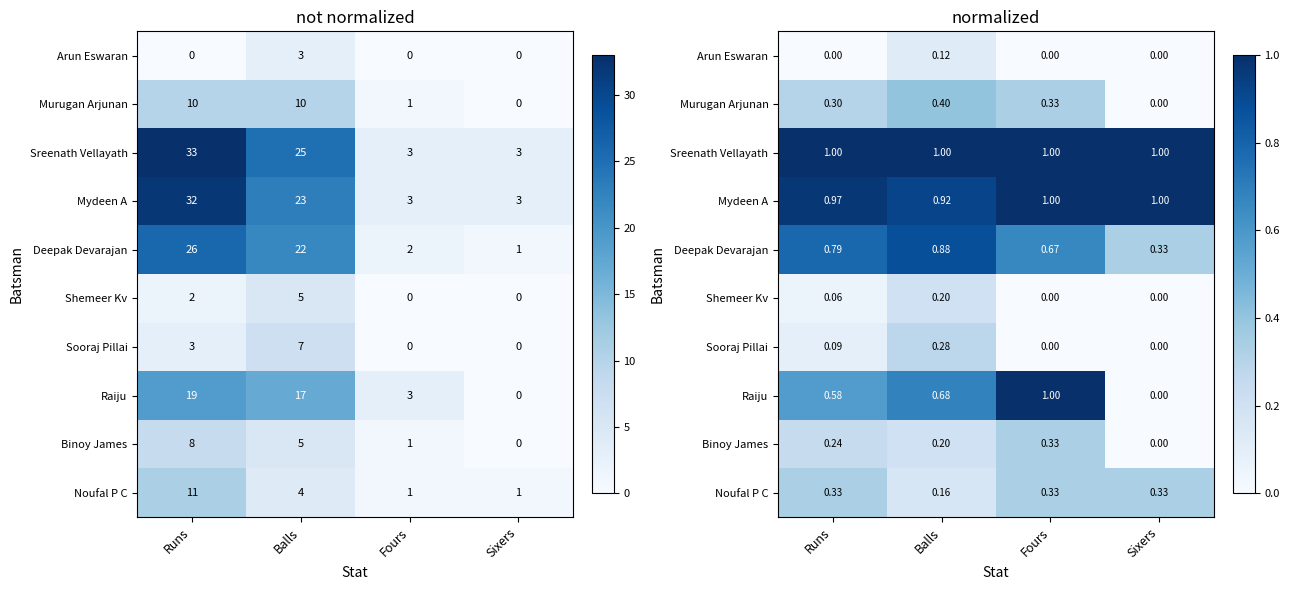

What is the approximate value of Deepak Devarajan at Runs?

0.8